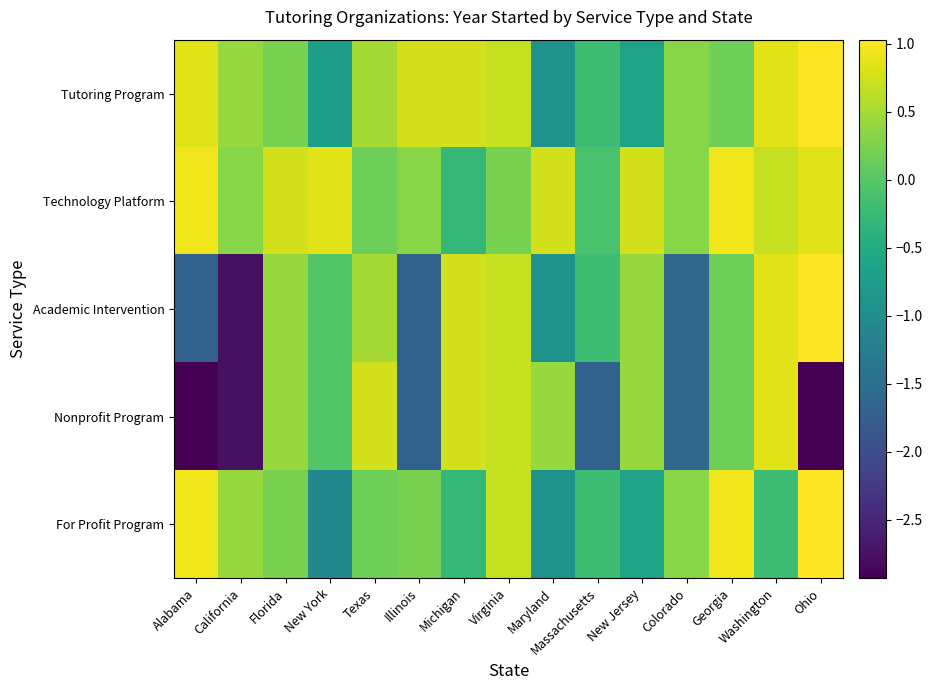

Between Florida and California, which is larger?

California